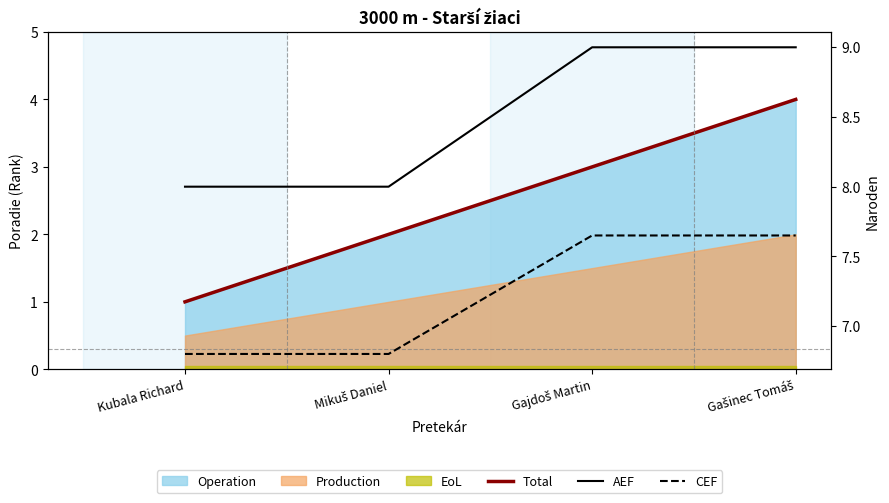

Which series changed the most between Kubala Richard and Mikuš Daniel?

Total